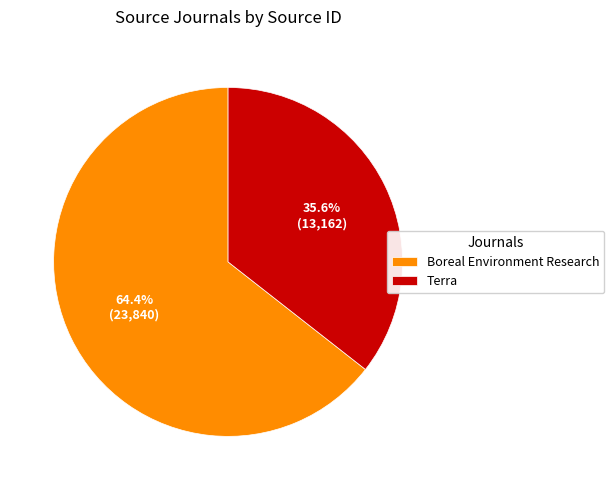

How many slices are in this pie chart?

2